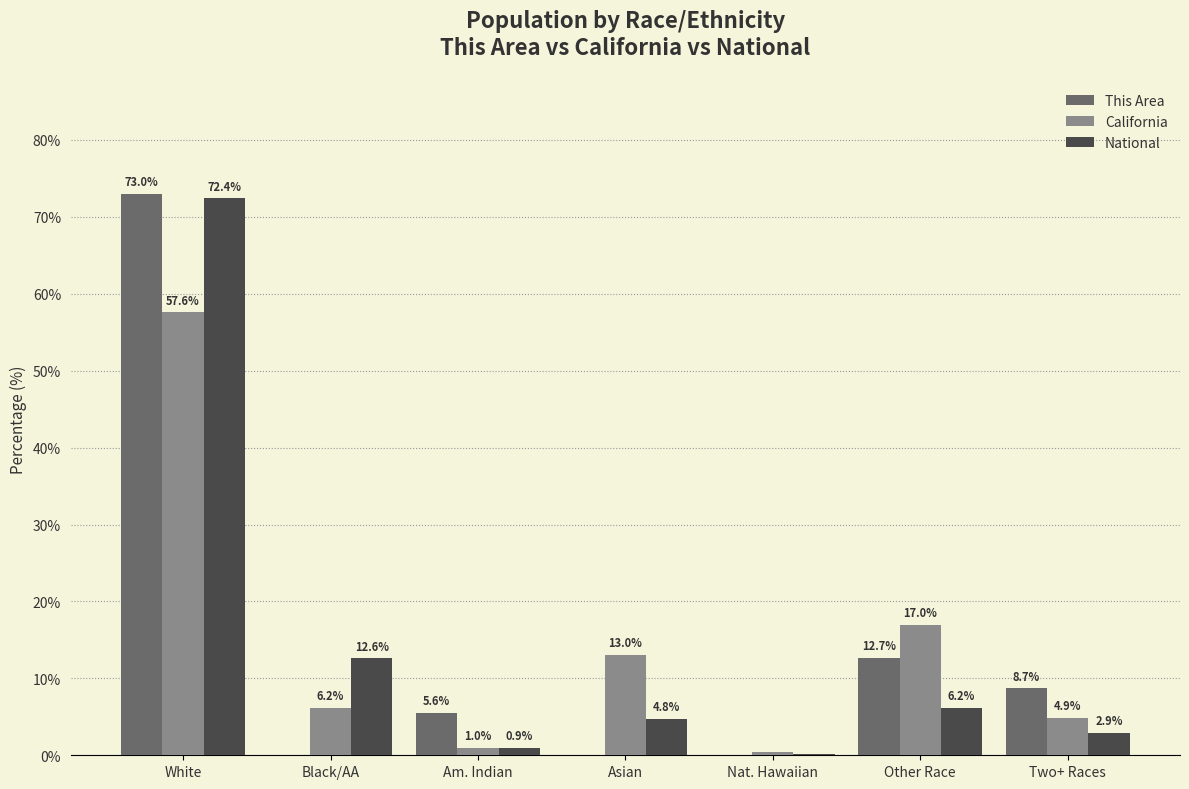

Is it true that National equals 12.6 at Black/AA?

True